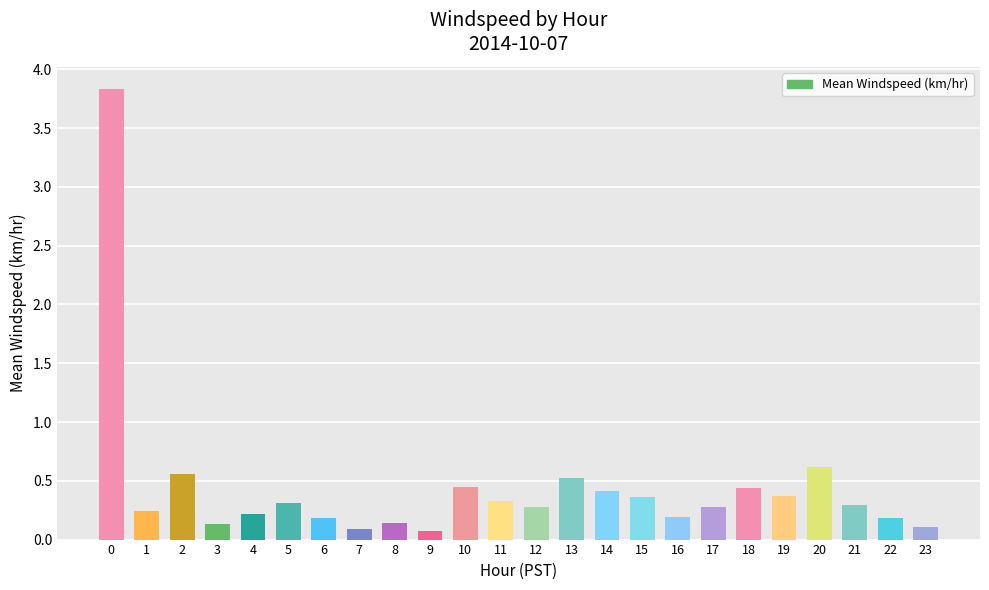

Are the bars grouped side by side (vs. stacked)?

No